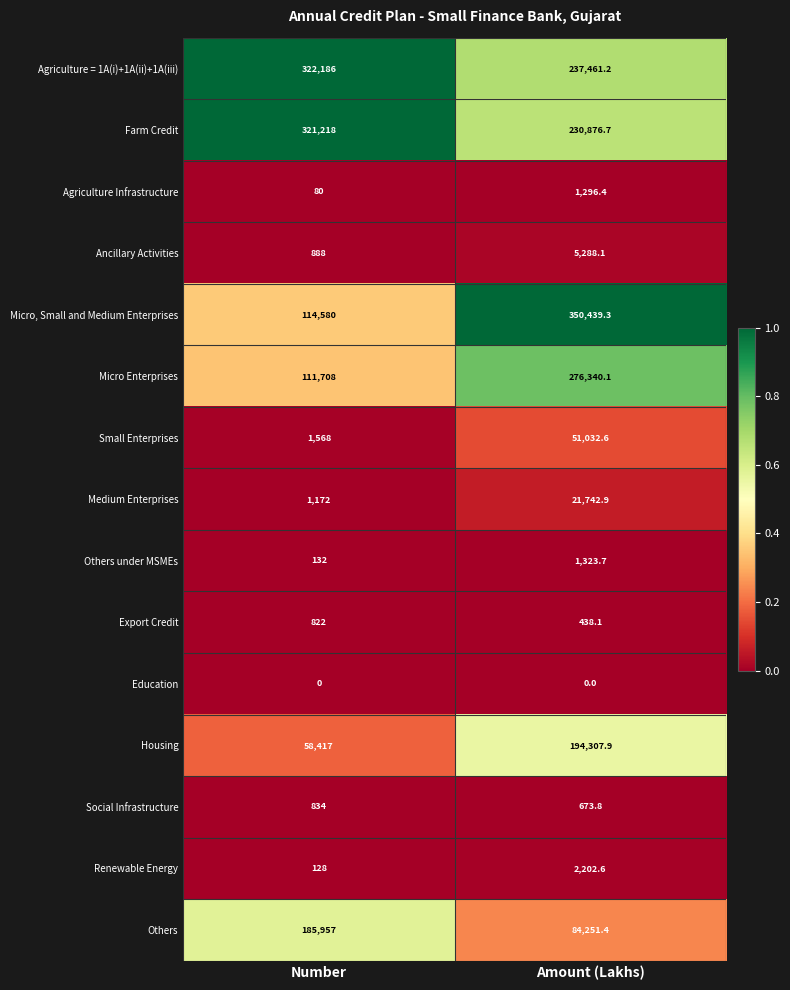

At Number, list the series in order from largest to smallest.

Agriculture = 1A(i)+1A(ii)+1A(iii), Farm Credit, Others, Micro, Small and Medium Enterprises, Micro Enterprises, Housing, Small Enterprises, Medium Enterprises, Ancillary Activities, Social Infrastructure, Export Credit, Others under MSMEs, Renewable Energy, Agriculture Infrastructure, Education